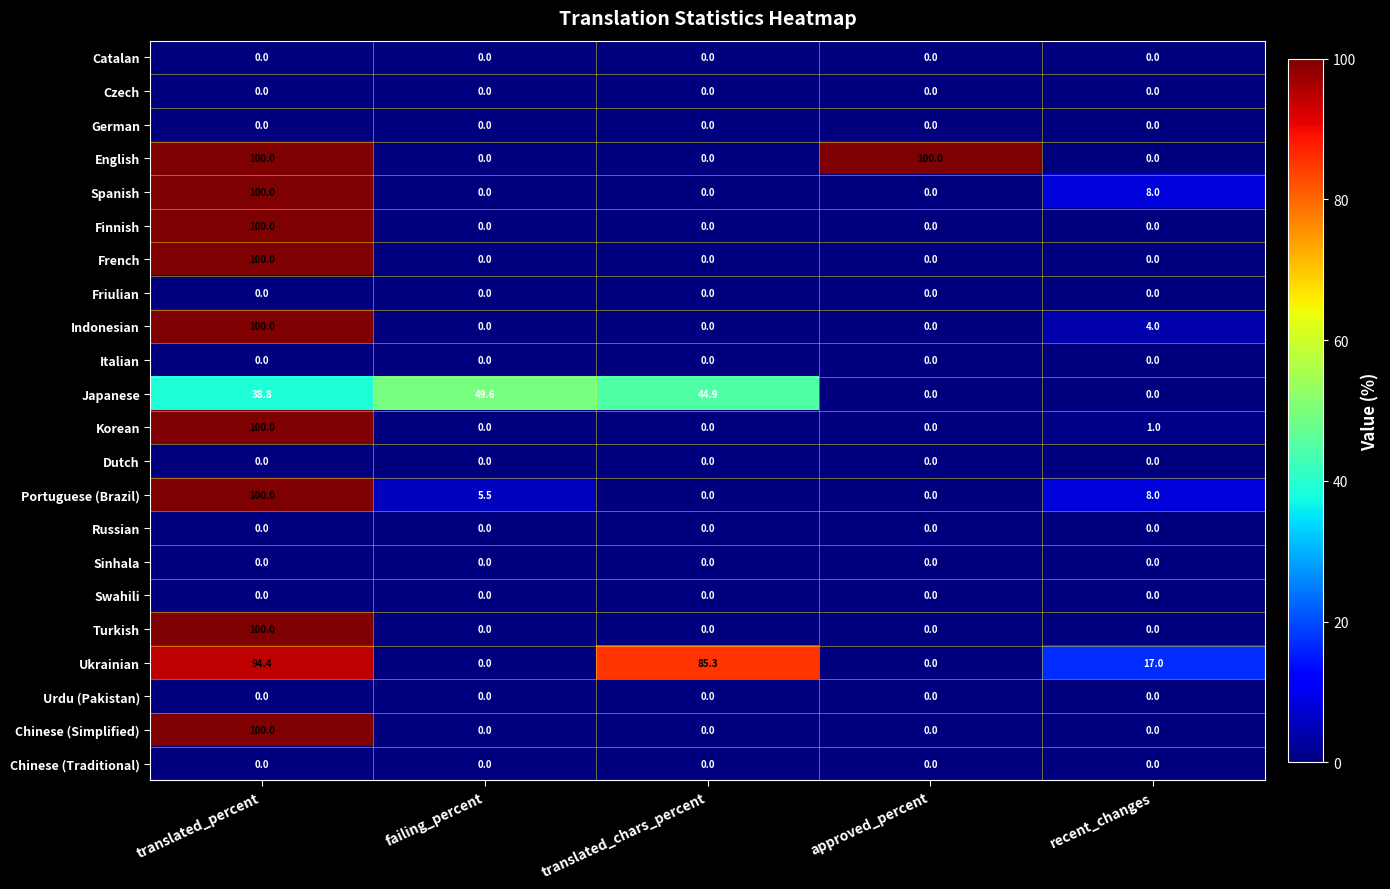

The value of French at translated_chars_percent is 0.0. True or false?

True